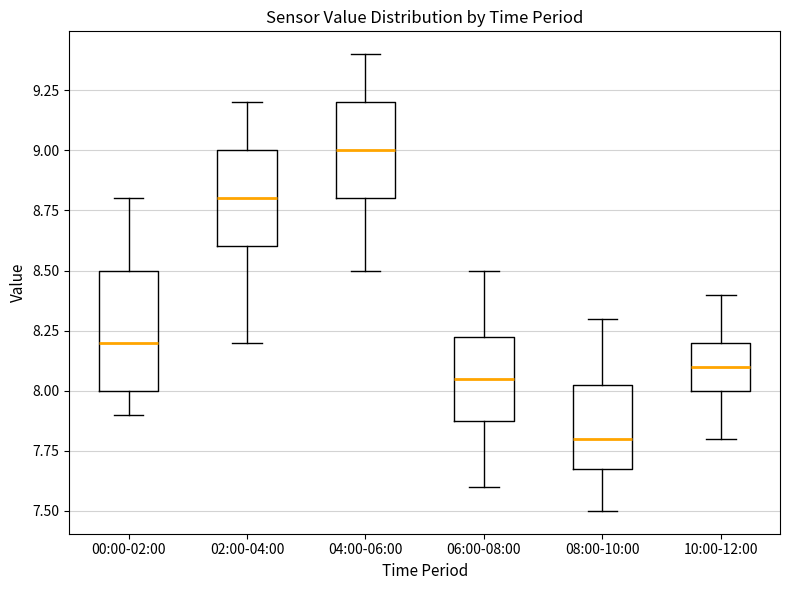

Reading left to right, transcribe this box plot: for each box, give where its median line is, the range the box spans, and where its two whiskers end, as read against the y-axis. The values are not printed on the chart, so give them approximately, as read against the axis.

00:00-02:00: median 8.20, box 8.00 to 8.50, whiskers 7.90 to 8.80
02:00-04:00: median 8.80, box 8.60 to 9.00, whiskers 8.20 to 9.20
04:00-06:00: median 9.00, box 8.80 to 9.20, whiskers 8.50 to 9.40
06:00-08:00: median 8.05, box 7.90 to 8.25, whiskers 7.60 to 8.50
08:00-10:00: median 7.80, box 7.70 to 8.05, whiskers 7.50 to 8.30
10:00-12:00: median 8.10, box 8.00 to 8.20, whiskers 7.80 to 8.40